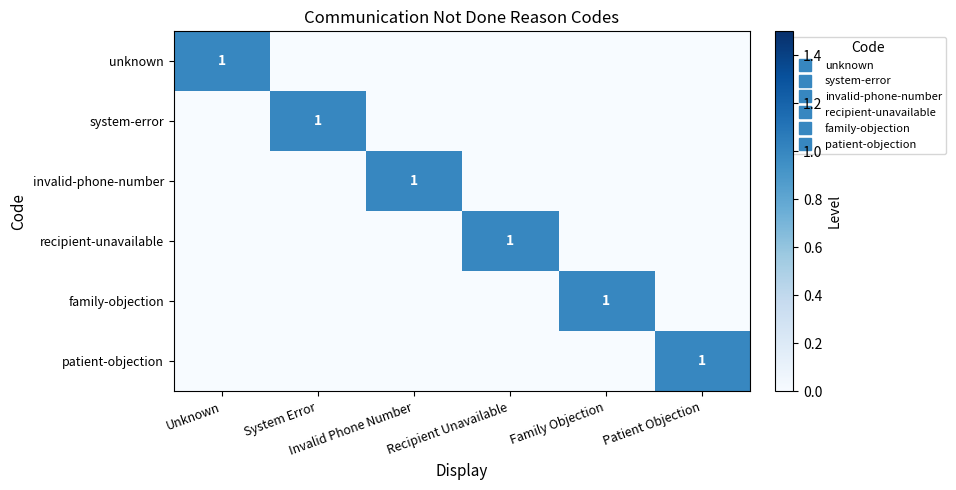

Count the number of categories in the chart.

6